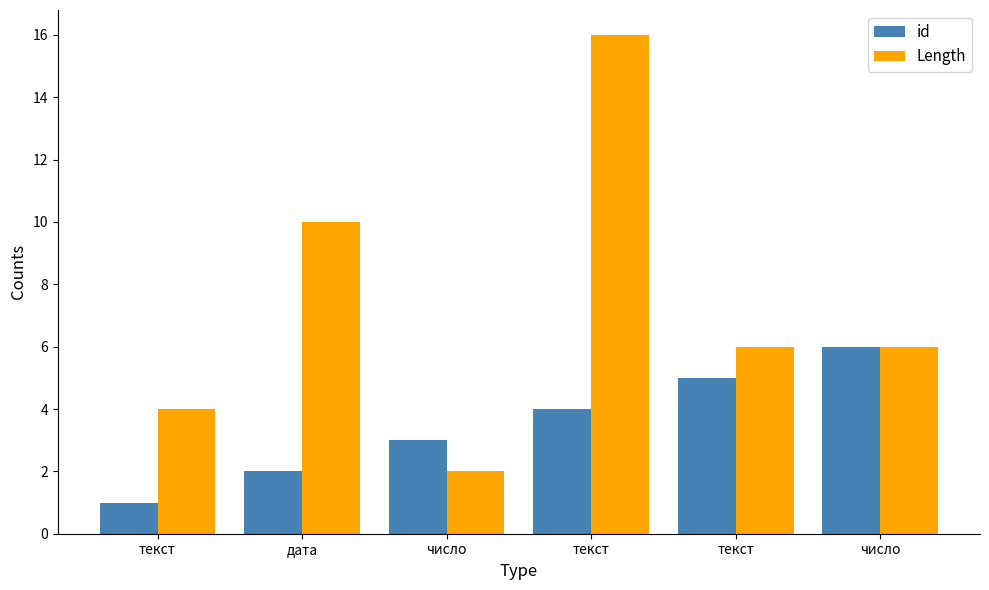

Reading left to right, transcribe all the data shown in this chart.

id: текст=1	дата=2	число=3	текст=4	текст=5	число=6
Length: текст=4	дата=10	число=2	текст=16	текст=6	число=6